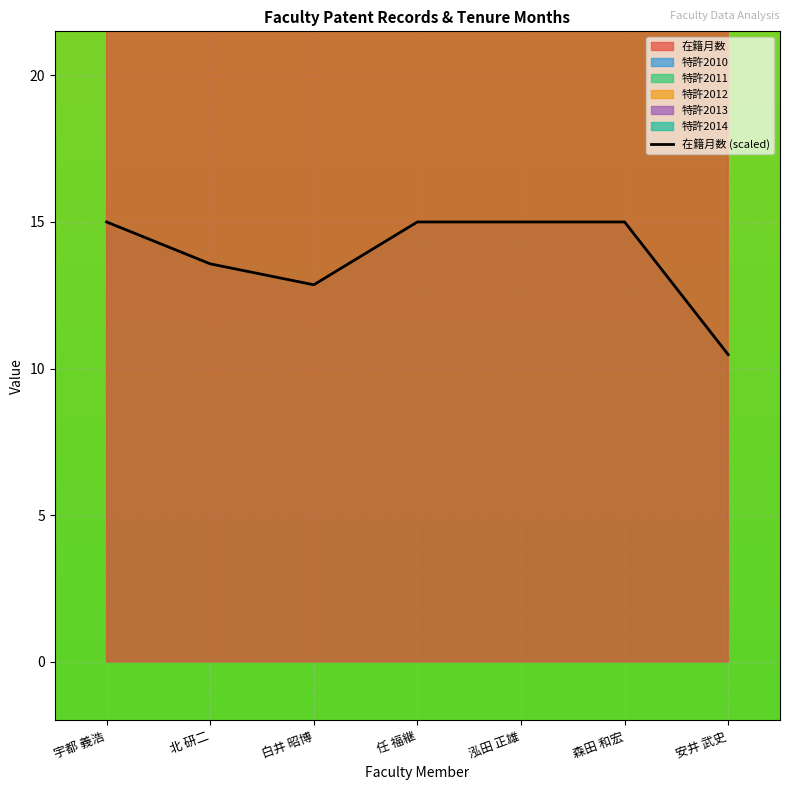

Does the chart display data point markers on the line(s)?

No